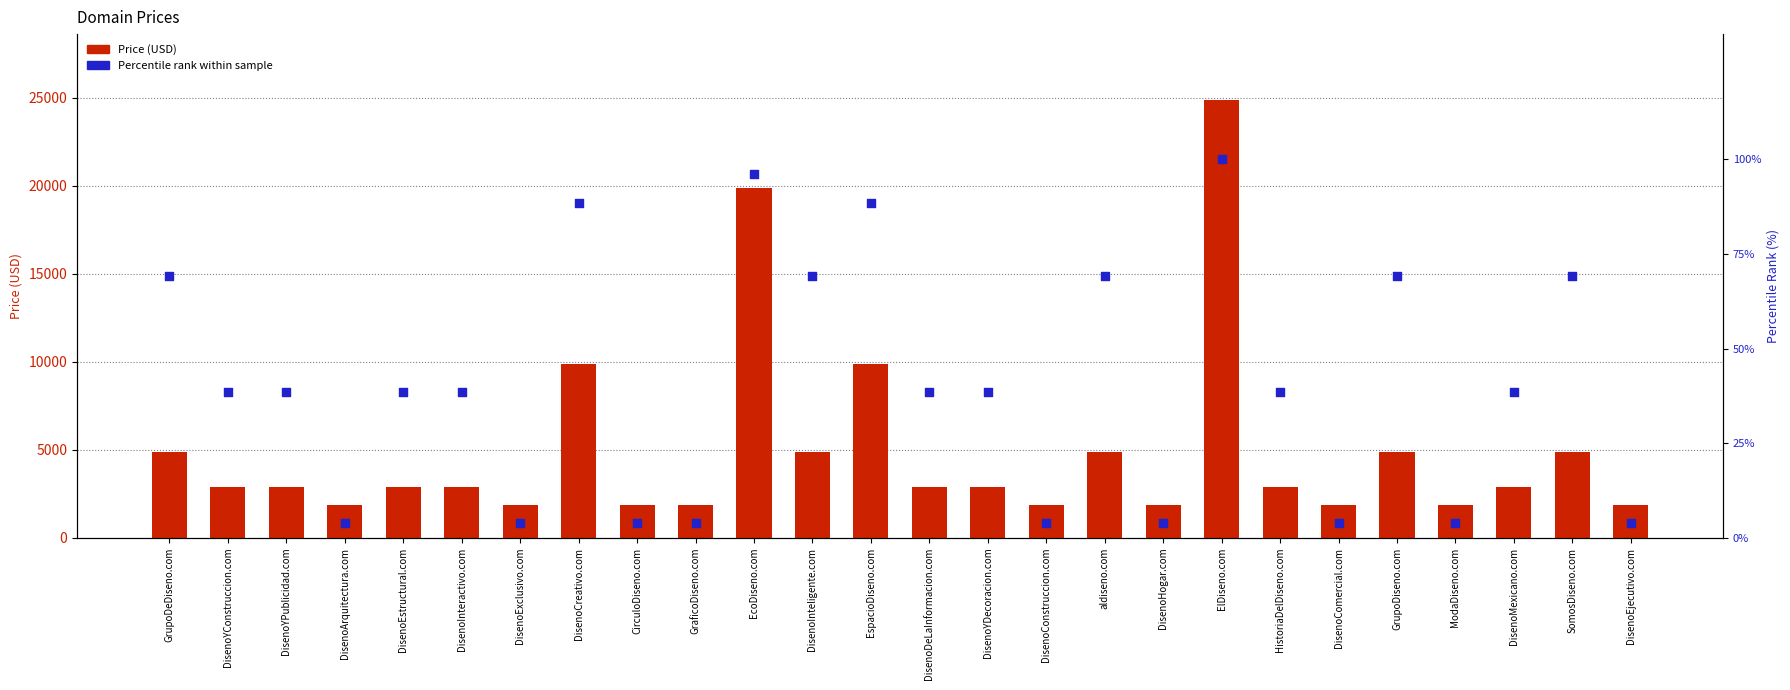

At how many categories does at least one series exceed 1199?

26